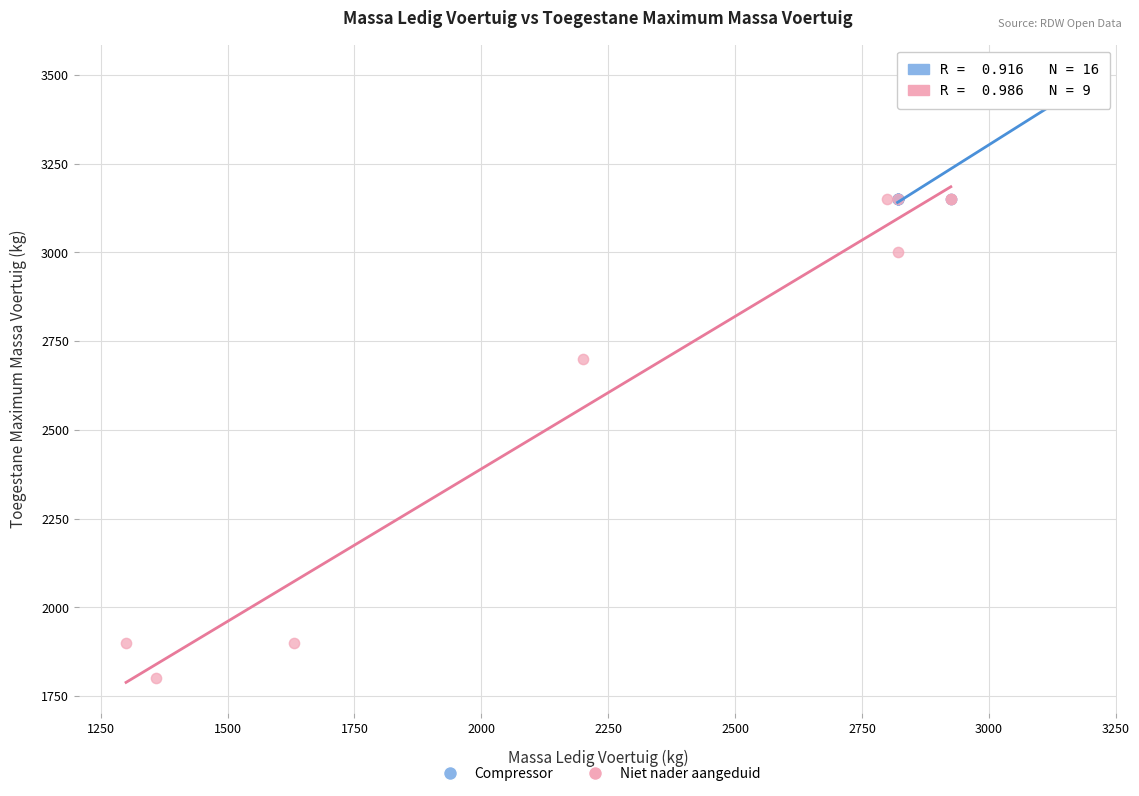

Which series contains the lowest Y value?

Niet nader aangeduid